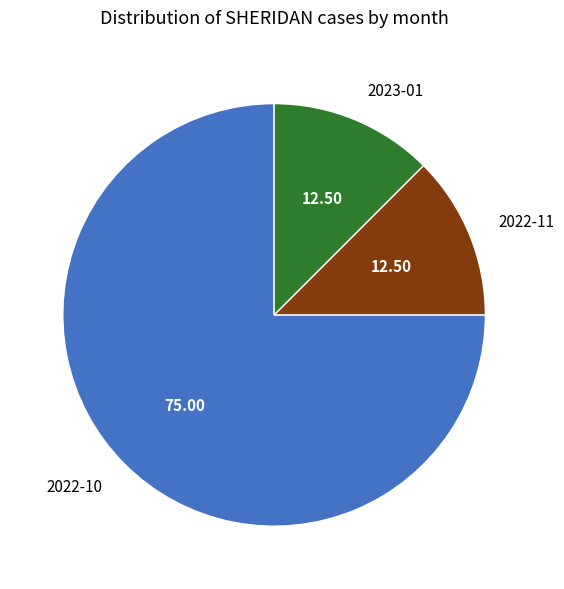

Approximately how many times larger is the value at 2022-11 compared to 2023-01?

1.0